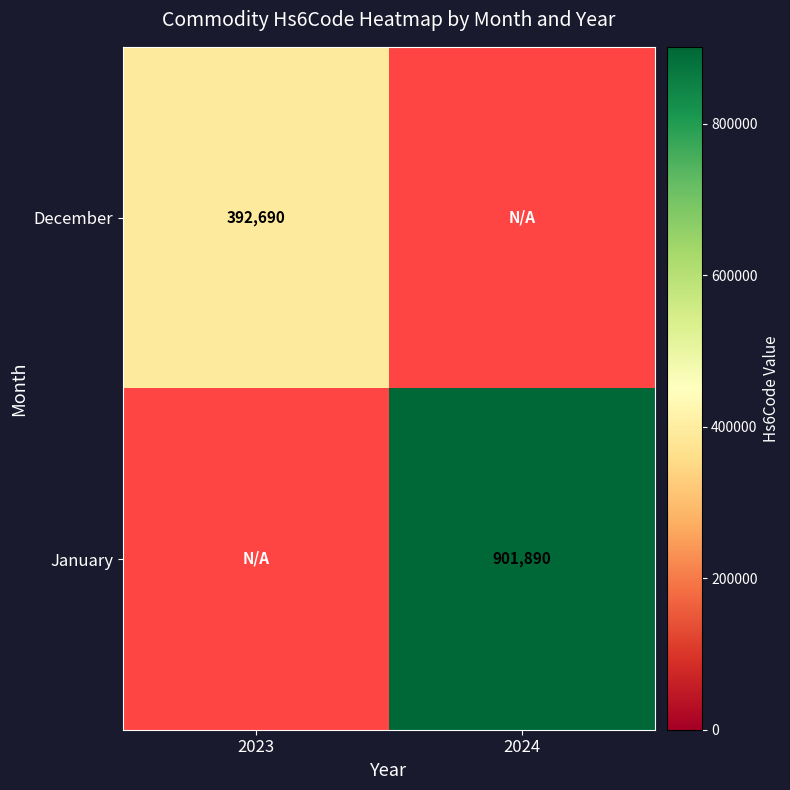

Is the value of January at 2024 greater than the value of December at 2023?

Yes